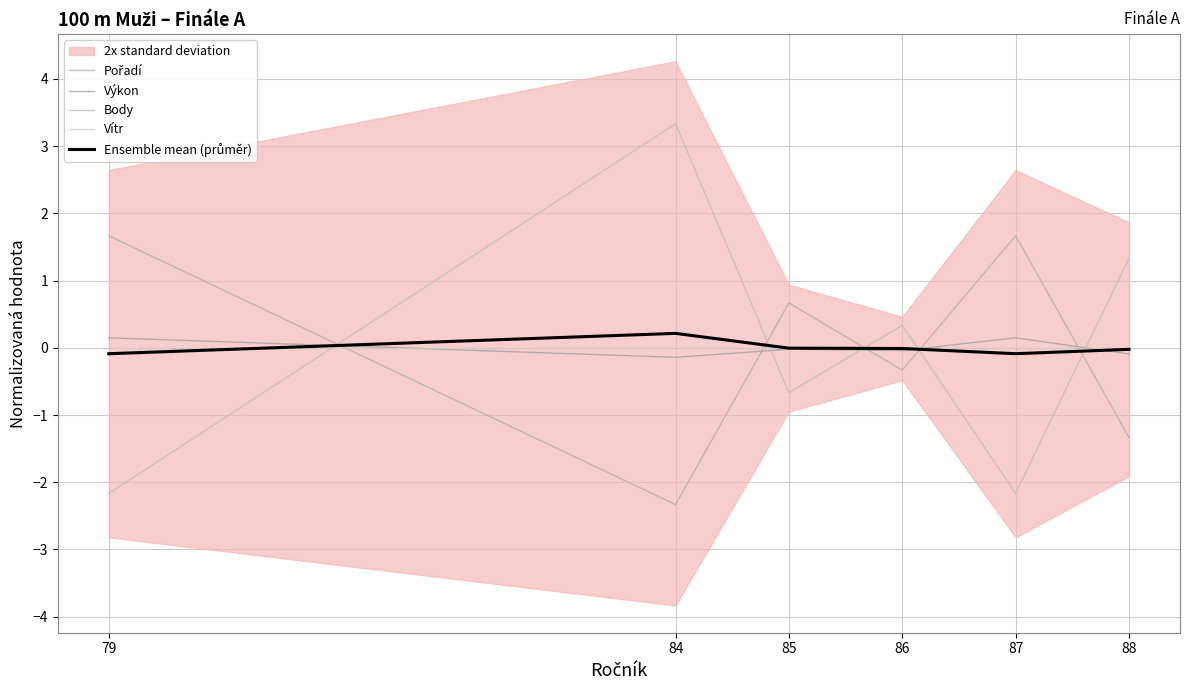

At 85, list the series in order from smallest to largest.

Body, Výkon, Ensemble mean (průměr), Vítr, Pořadí